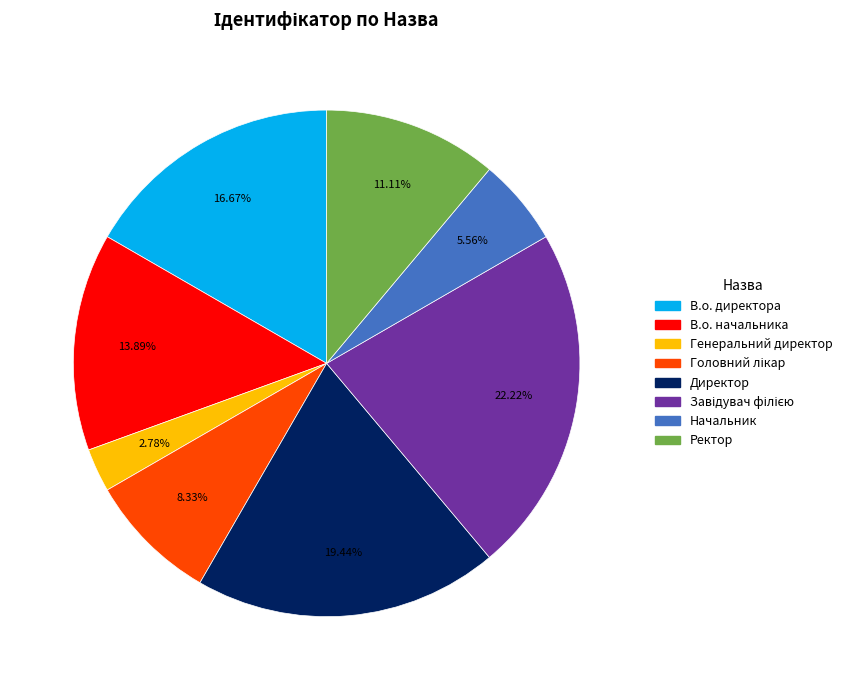

To the nearest percent, what is the difference between the В.о. начальника and В.о. директора slice percentages?

3%